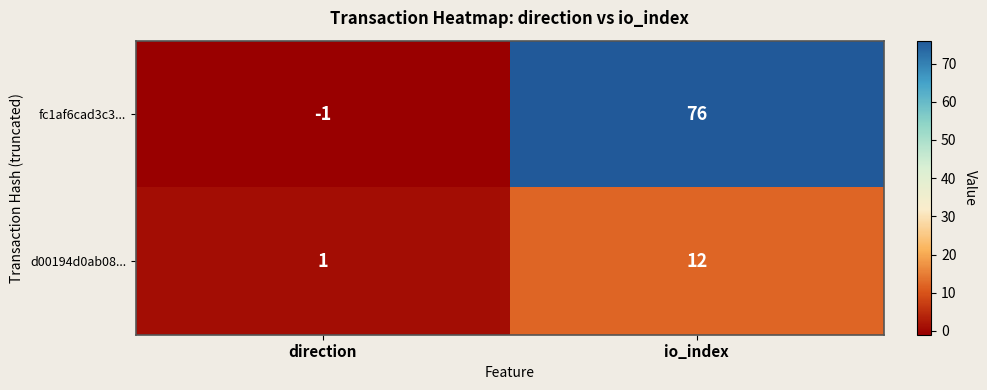

Reading left to right, what are all the values shown in this chart?

fc1af6cad3c3...: direction=-1	io_index=76
d00194d0ab08...: direction=1	io_index=12